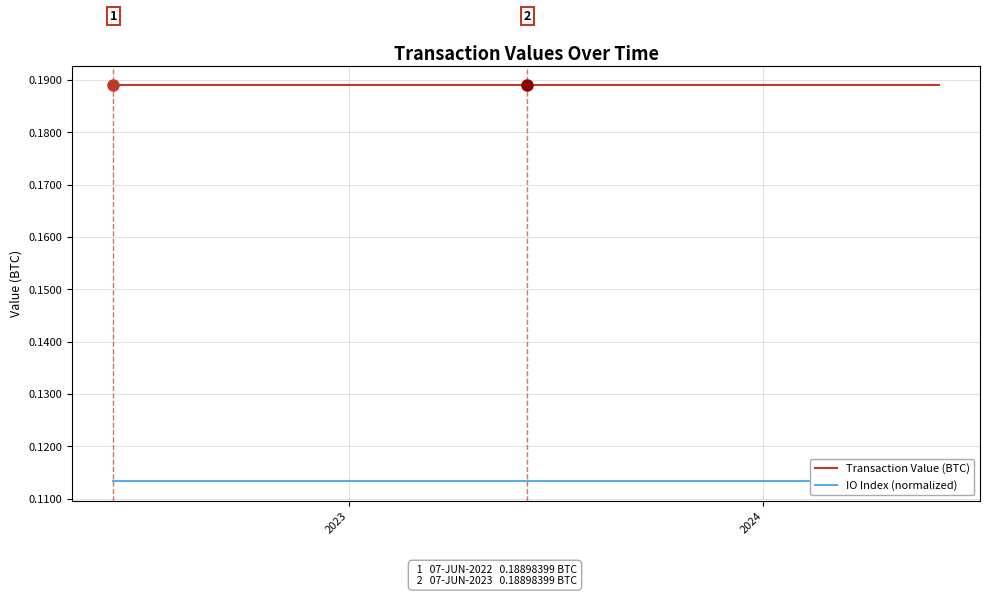

Rank the series by their average value, from lowest to highest.

IO Index (normalized), Transaction Value (BTC)